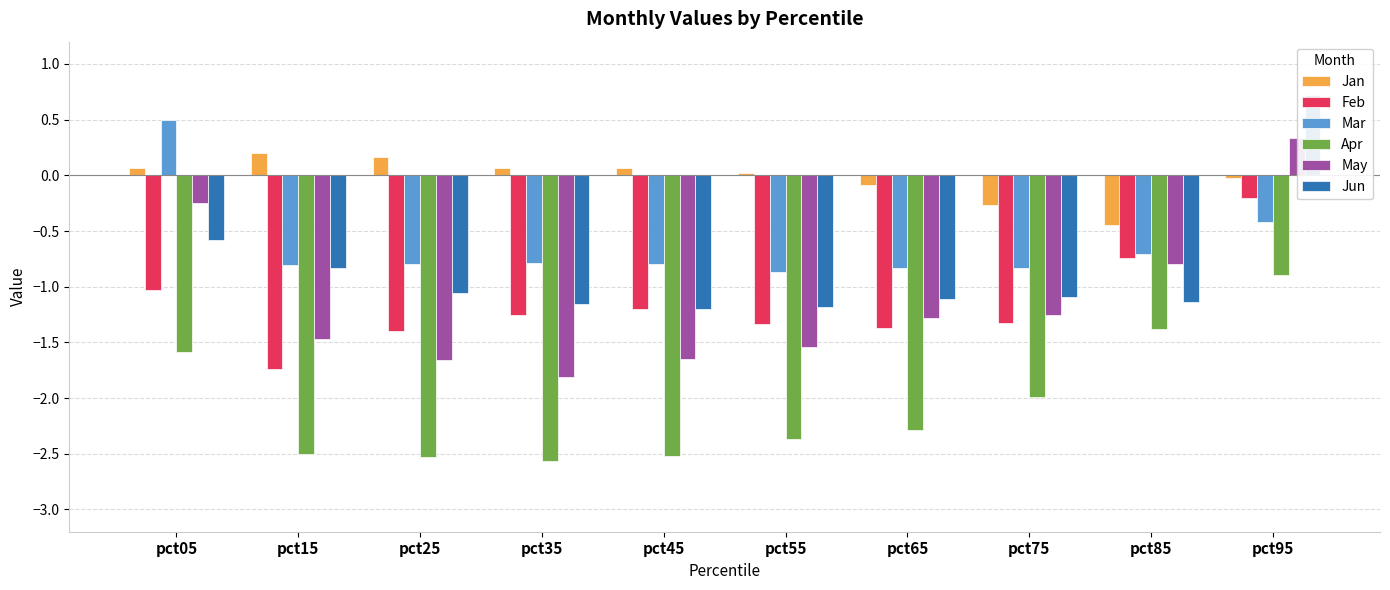

At which label does Apr reach its minimum?

pct35